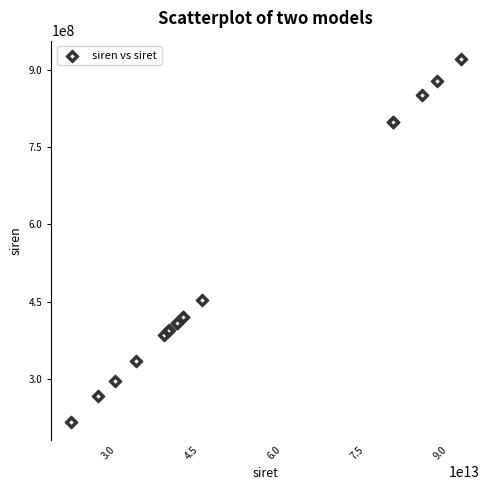

What Y value in the scatter plot is closest to 569339619?

453264863